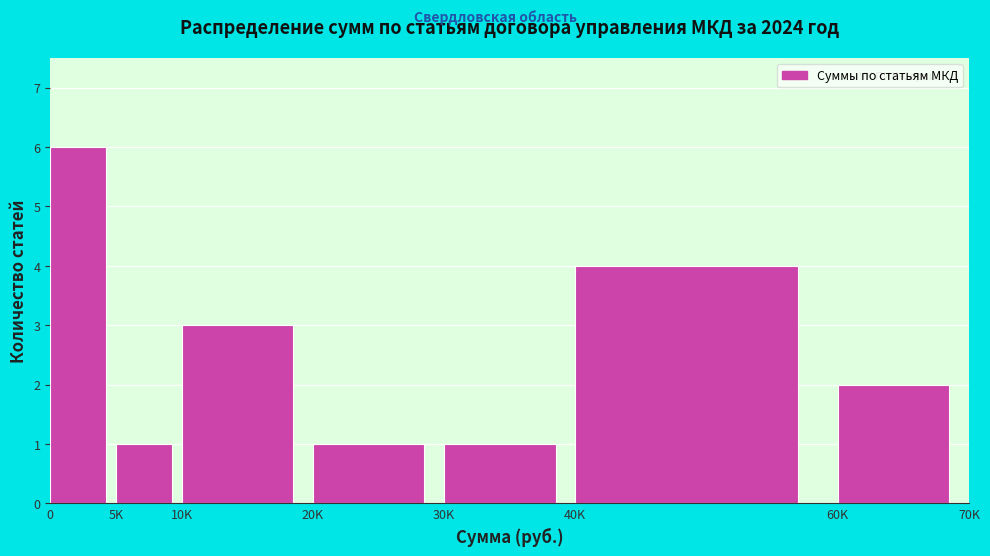

Reading left to right, transcribe all the data shown in this chart.

6	1	3	1	1	4	2